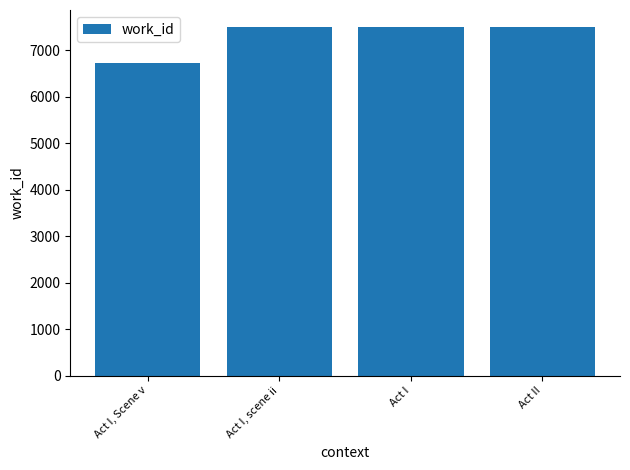

What is the smallest value displayed?

6724